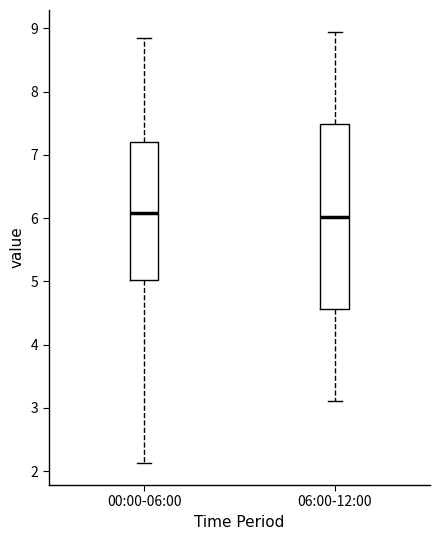

Comparing the boxes themselves (not the whiskers), which one is the tallest?

06:00-12:00